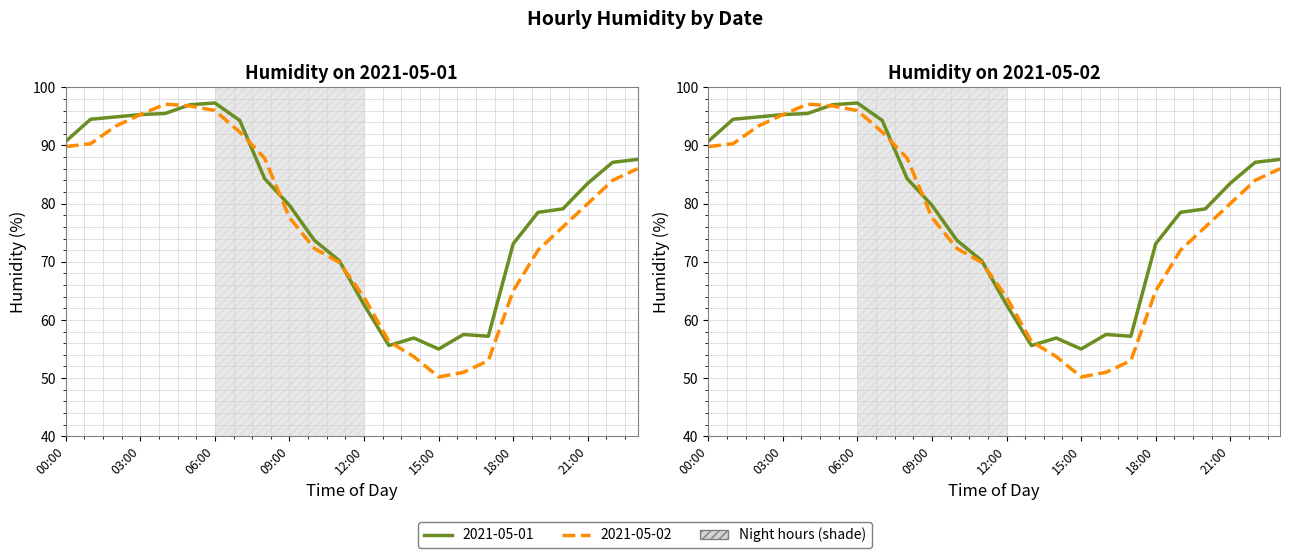

What is the highest value of the 2021-05-01 series?

97.3